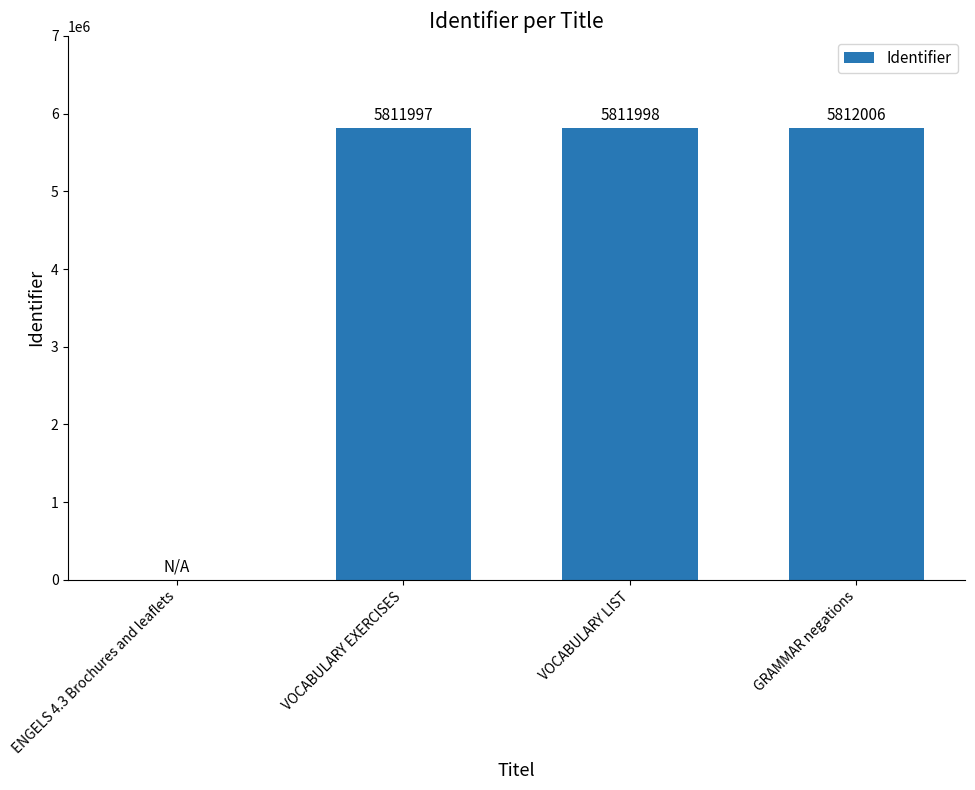

How many values are above zero?

3